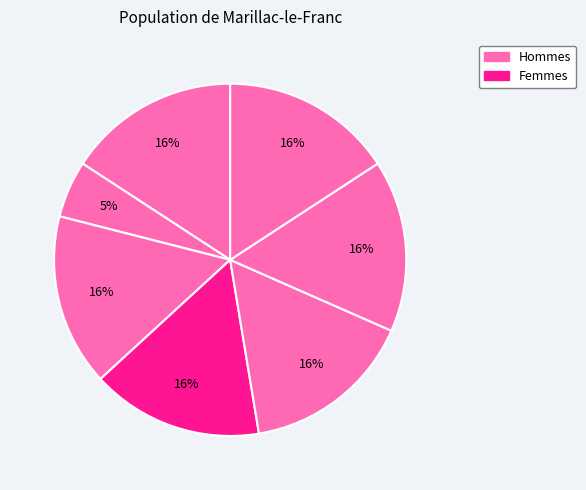

How many segments does this pie chart have?

7